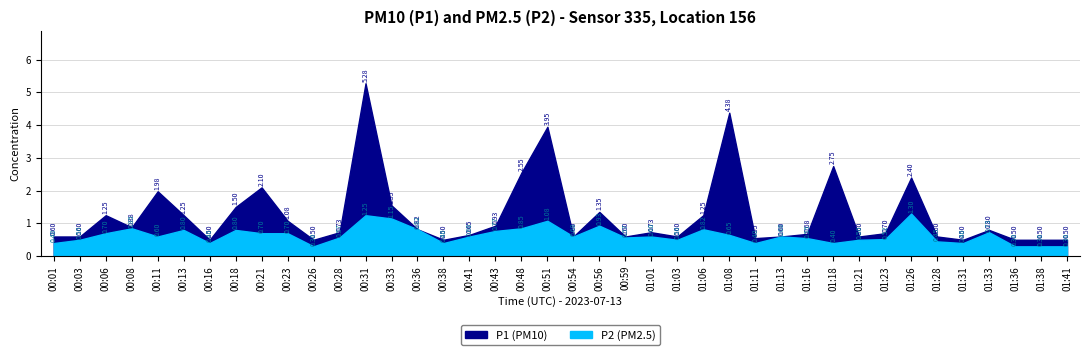

Between 01:11 and 01:23, which series saw the biggest shift?

P1